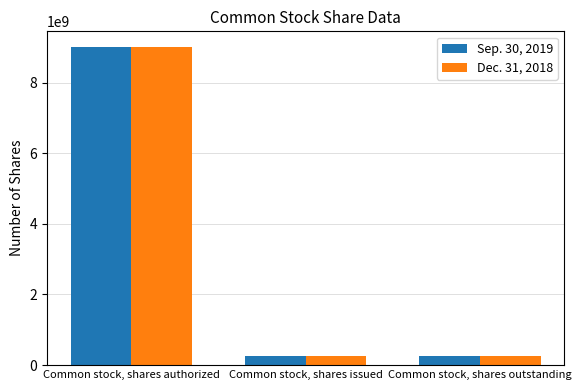

At which label does Dec. 31, 2018 reach its peak?

Common stock, shares authorized